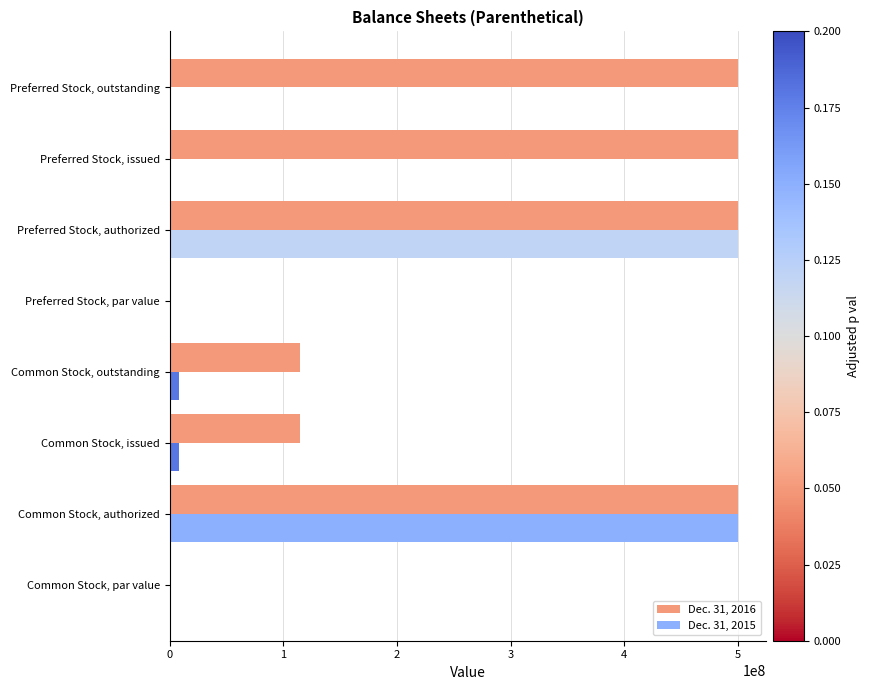

What is the average value of the Dec. 31, 2016 series?

278703945